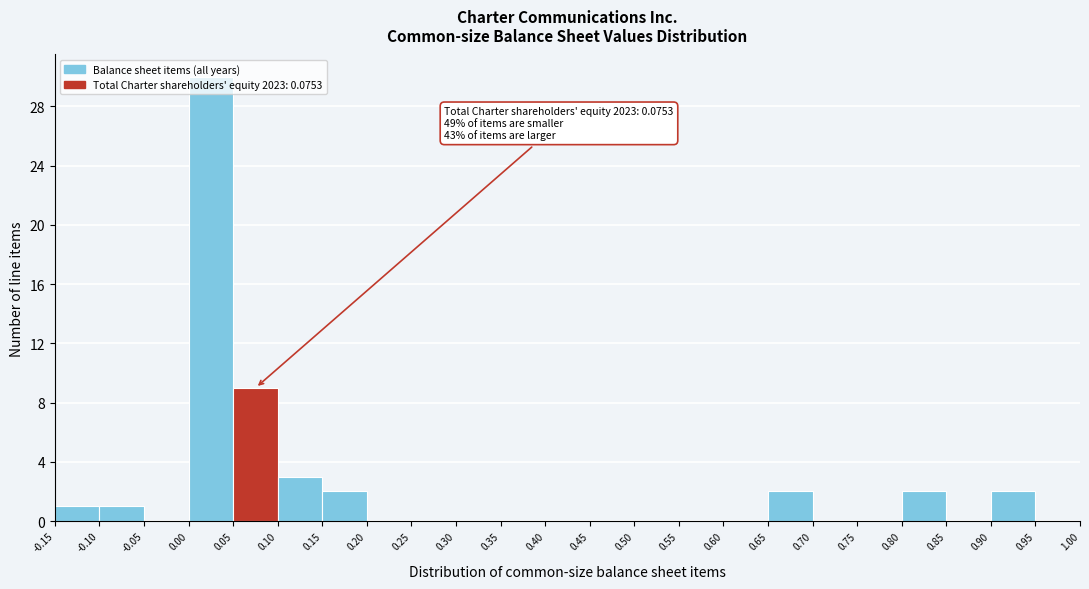

Over which range of the x-axis is the bar tallest?

0.00 to 0.05